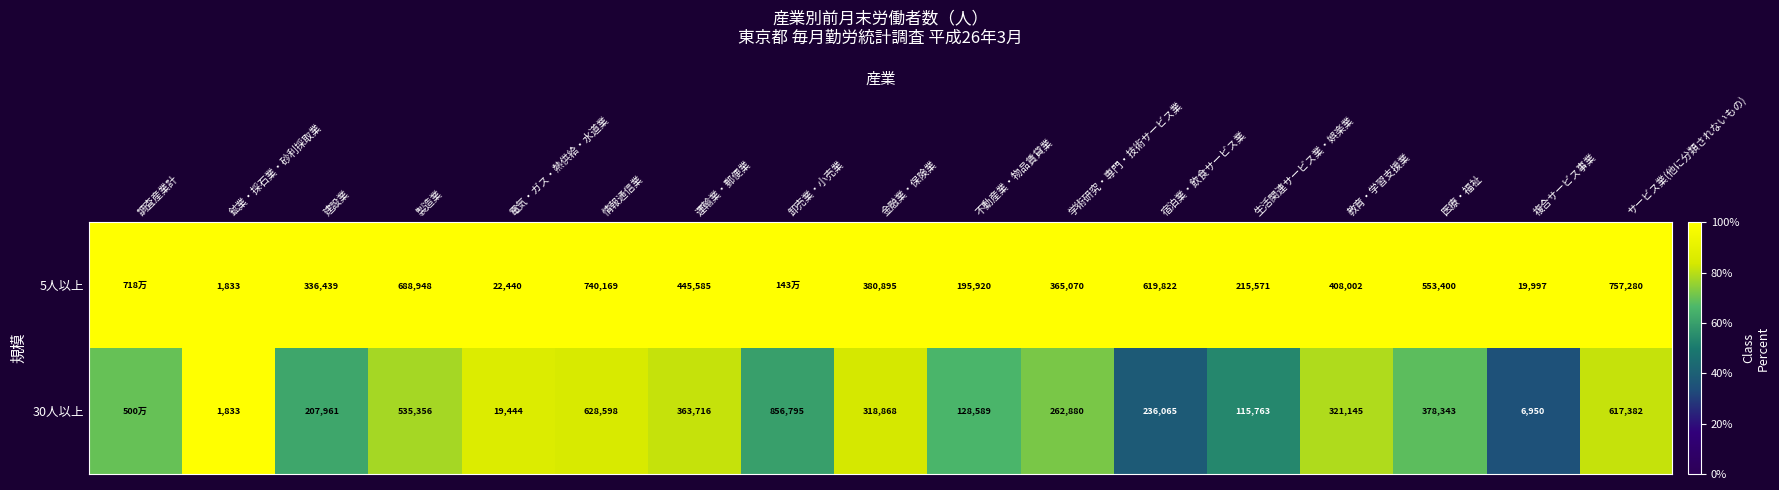

Count the number of categories in the chart.

17